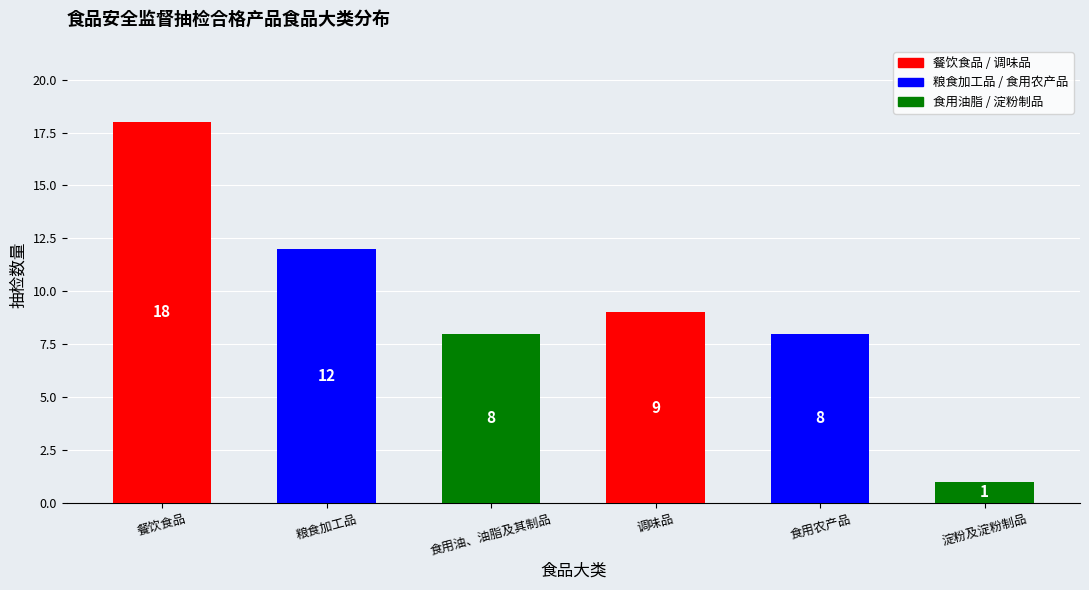

What is the value of the 2nd bar from the left?

12